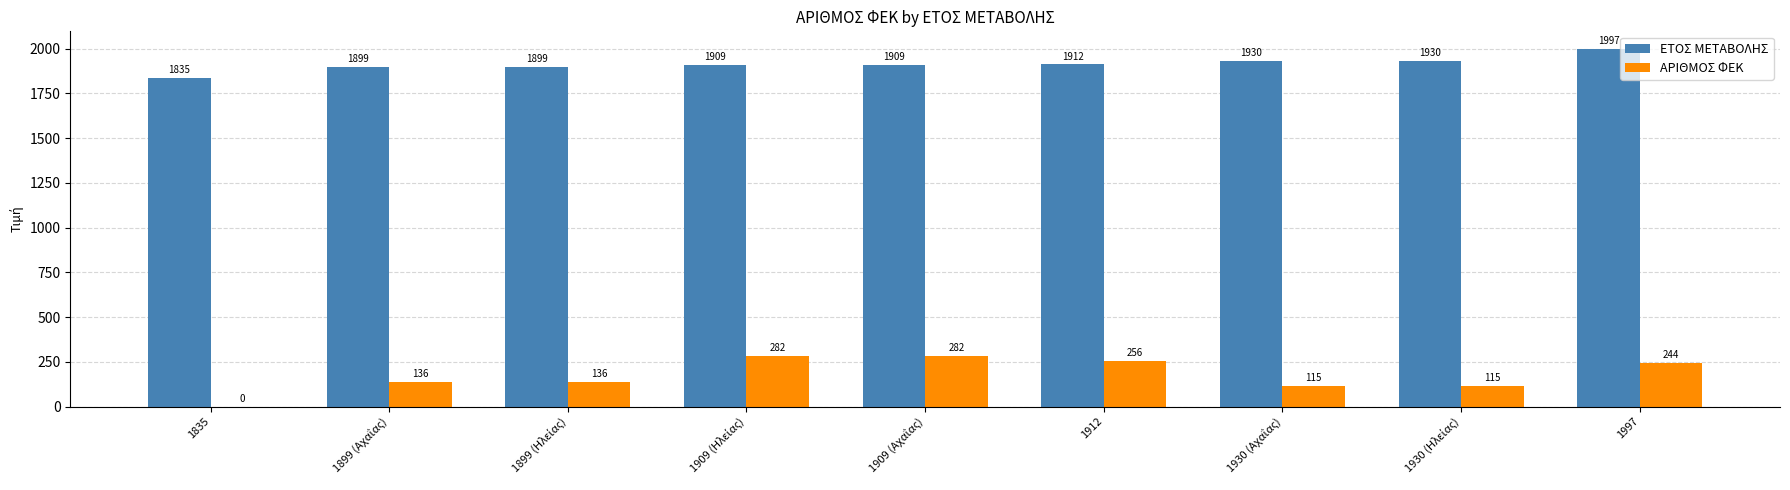

What is the maximum value for ΑΡΙΘΜΟΣ ΦΕΚ?

282